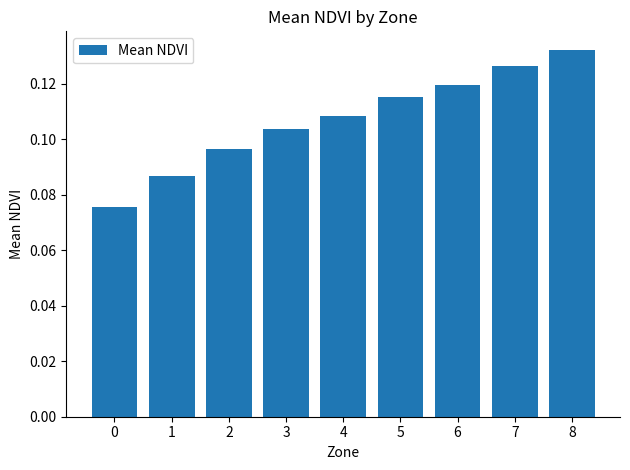

Rank the categories by value from highest to lowest.

8, 7, 6, 5, 4, 3, 2, 1, 0